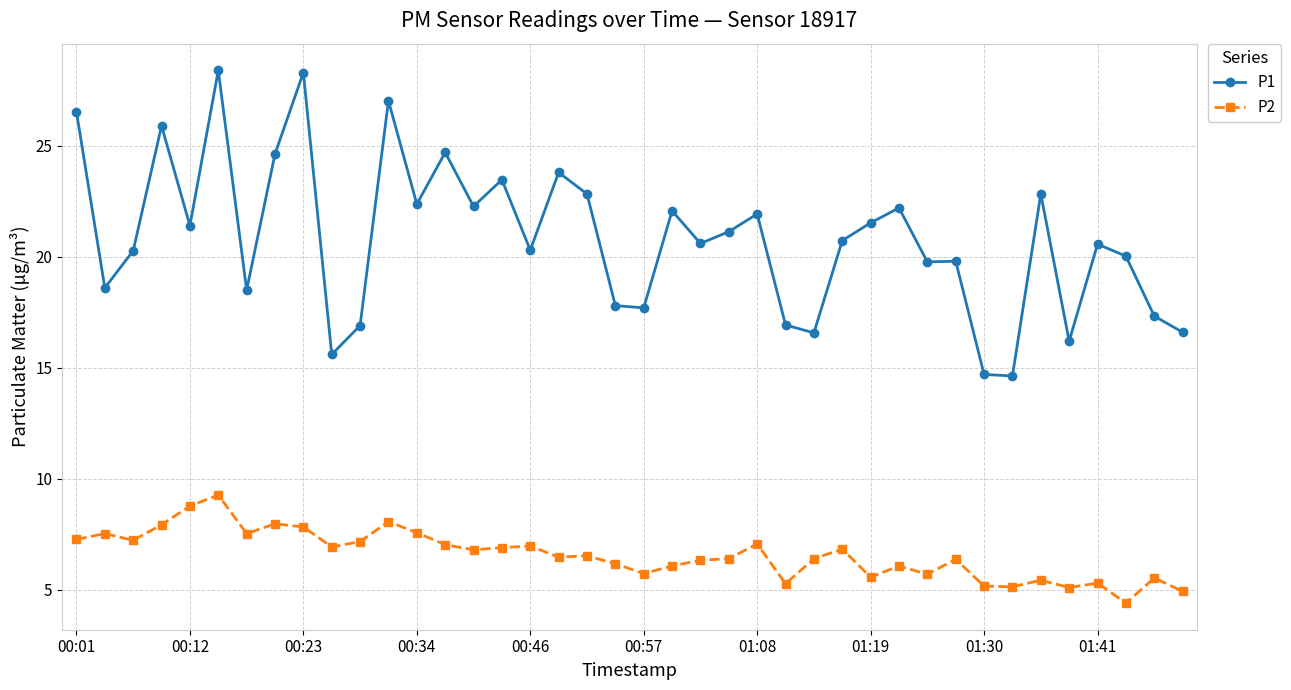

What is the maximum value for P1?

28.4